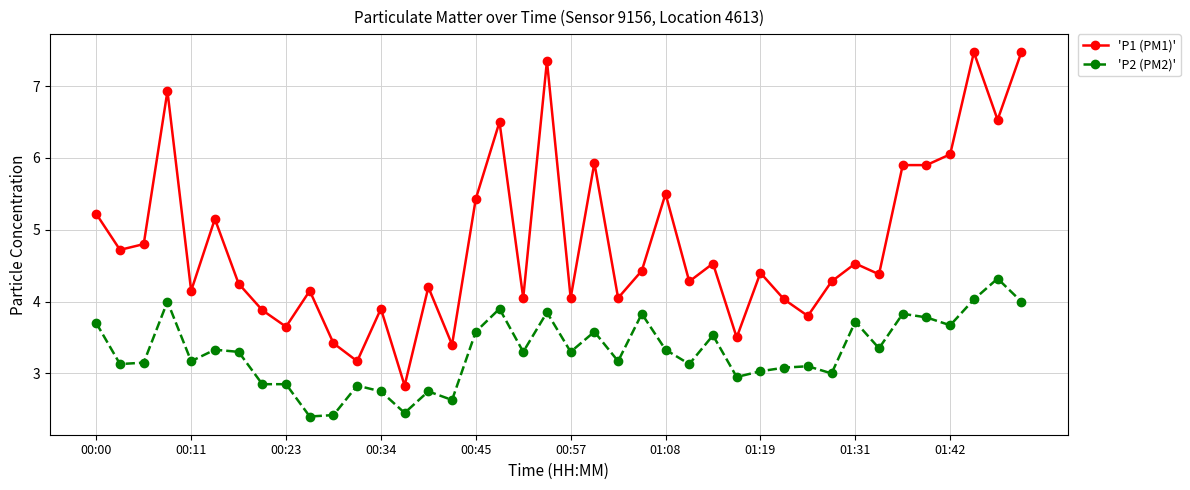

What are all the series names shown in the legend?

'P1 (PM1)', 'P2 (PM2)'